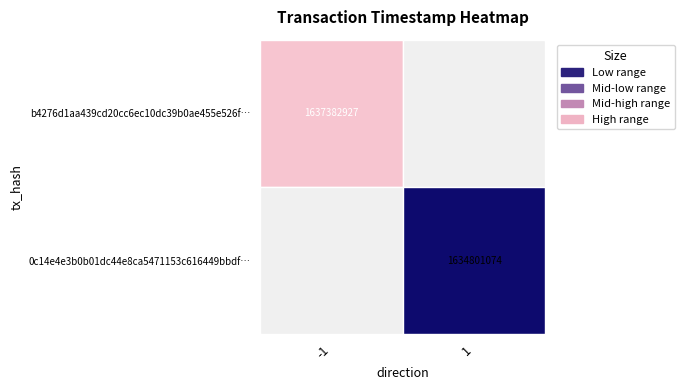

Is the value of b4276d1aa439cd20cc6ec10dc39b0ae455e526f at 0 greater than the value of 0c14e4e3b0b01dc44e8ca5471153c616449bbdf at 1?

No